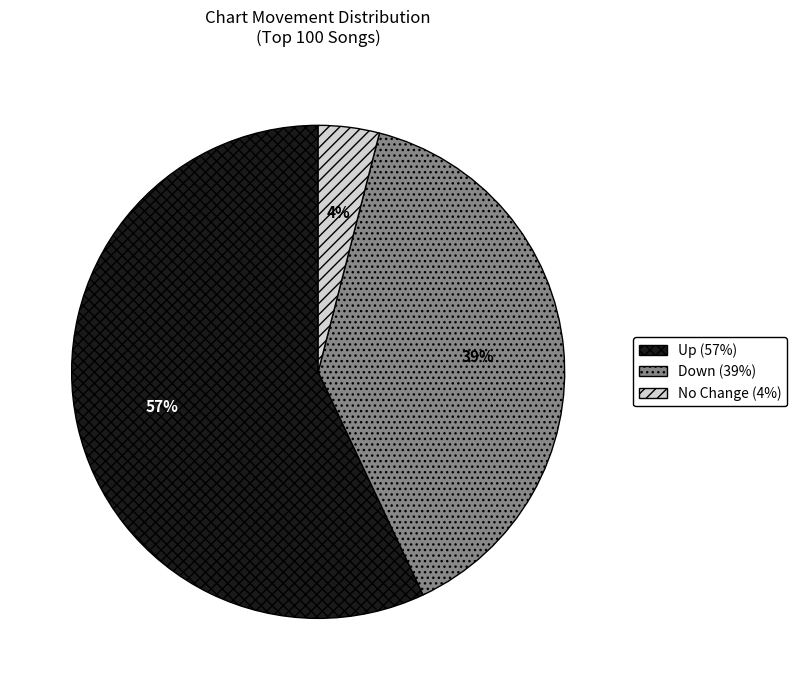

Does any single category account for the majority?

Yes